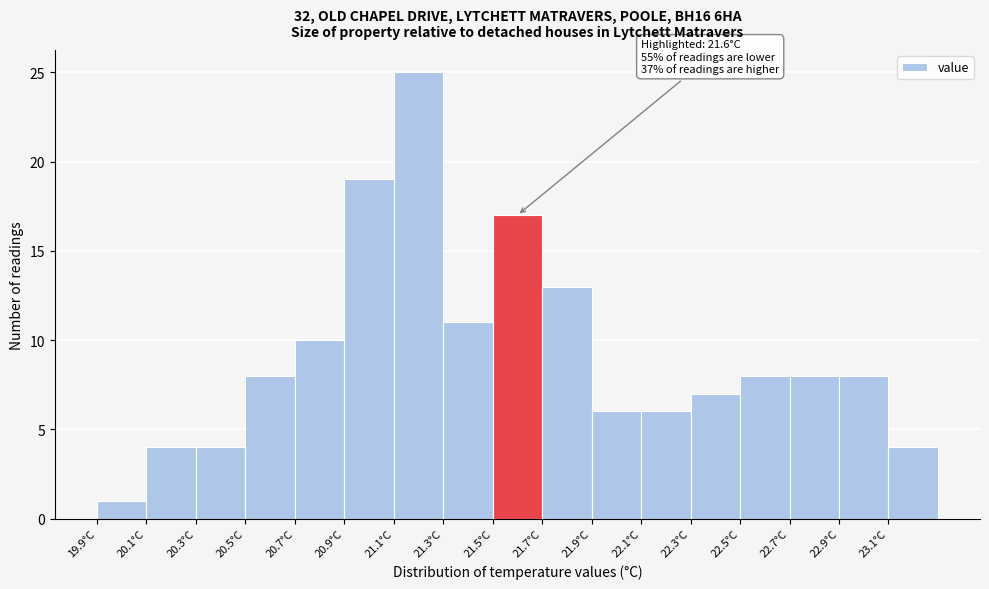

Which range on the x-axis has the tallest bar?

21.1 to 21.3